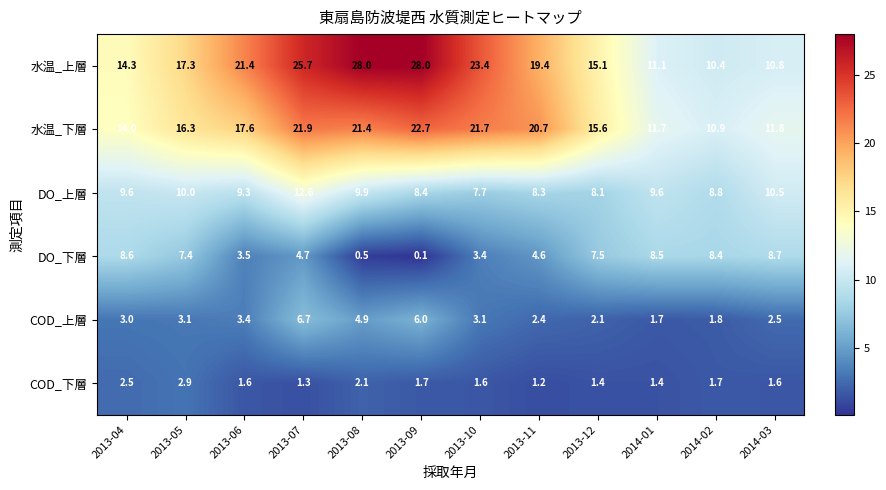

What is the lowest value of the 水温_上層 series?

10.4